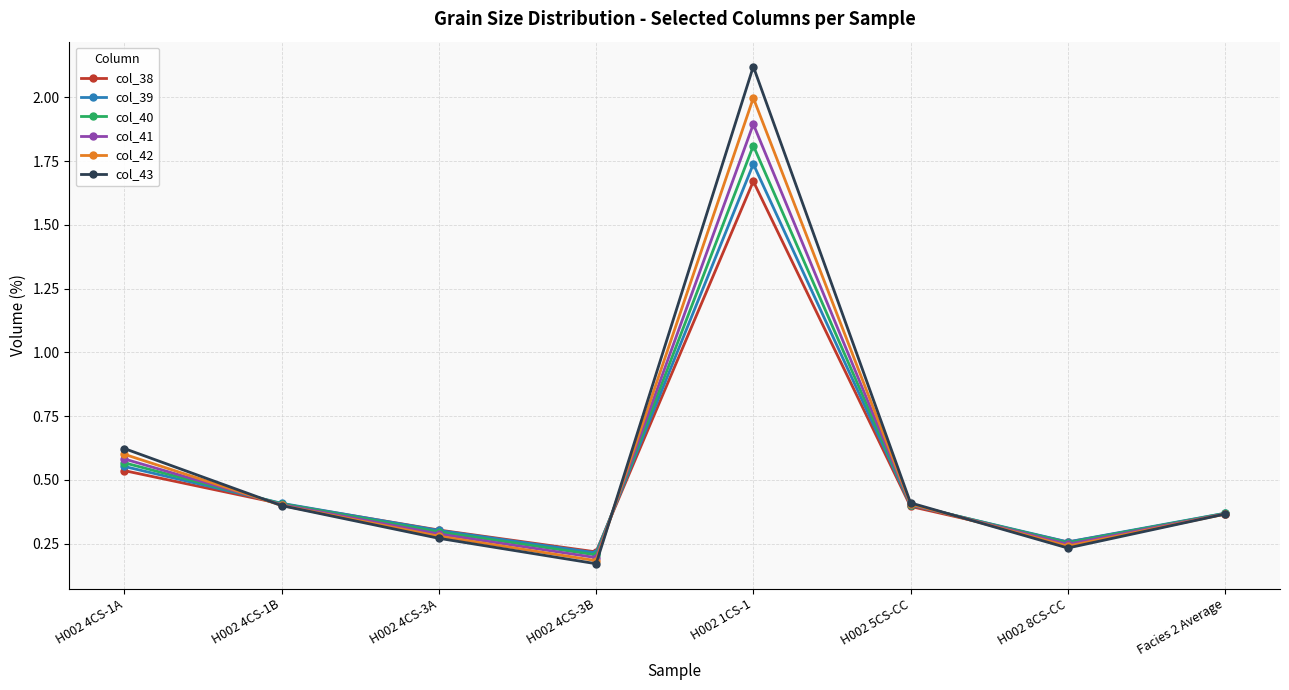

Which series has the widest spread of values?

col_43